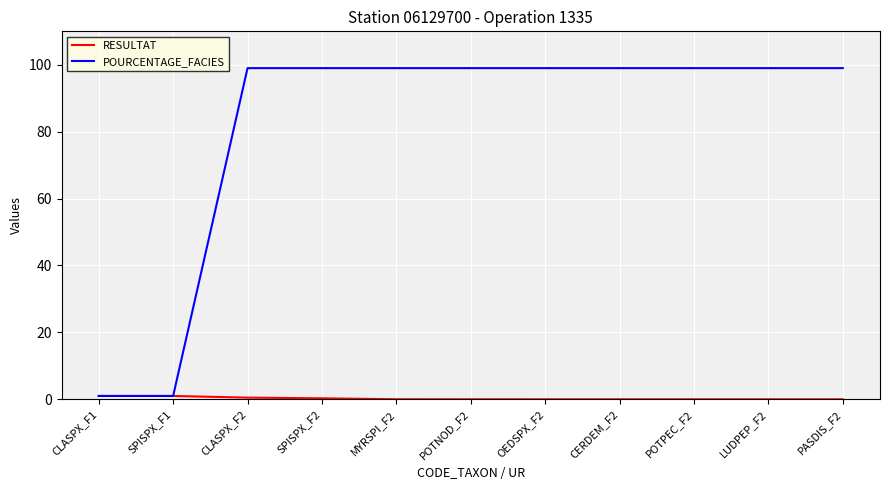

The POURCENTAGE_FACIES series shows 99.0 at LUDPEP_F2. True or false?

True